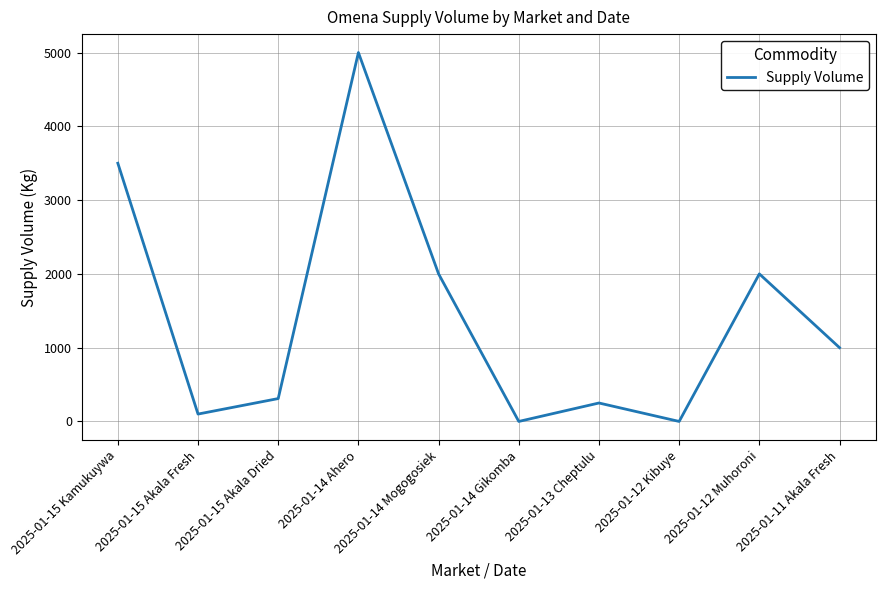

Reading left to right, transcribe all the data shown in this chart.

2025-01-15 Kamukuywa=3500	2025-01-15 Akala Fresh=100	2025-01-15 Akala Dried=310	2025-01-14 Ahero=5000	2025-01-14 Mogogosiek=2000	2025-01-14 Gikomba=0	2025-01-13 Cheptulu=250	2025-01-12 Kibuye=0	2025-01-12 Muhoroni=2000	2025-01-11 Akala Fresh=1000